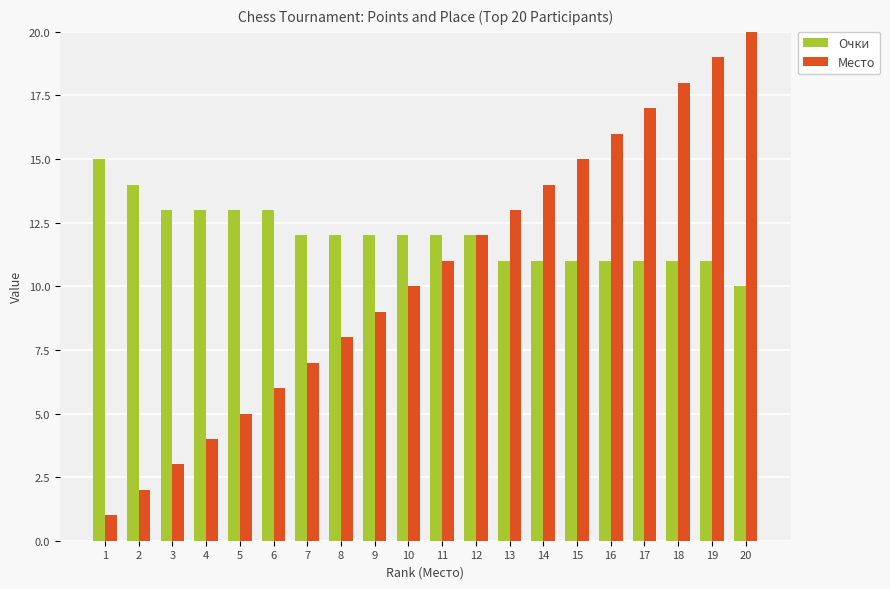

What are all the series names shown in the legend?

Очки, Место